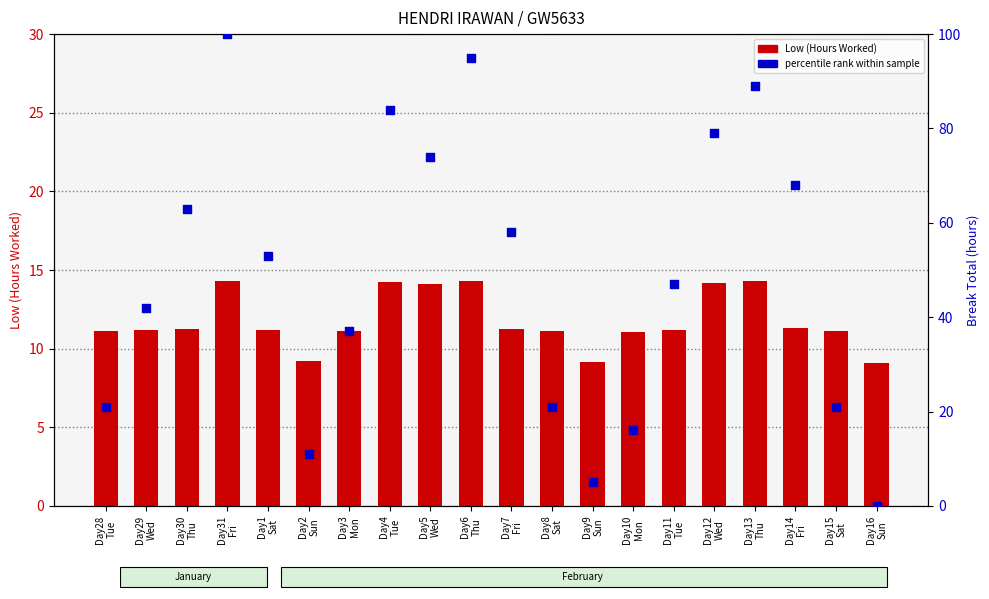

What are all the series names shown in the legend?

Low (Hours Worked), percentile rank within sample